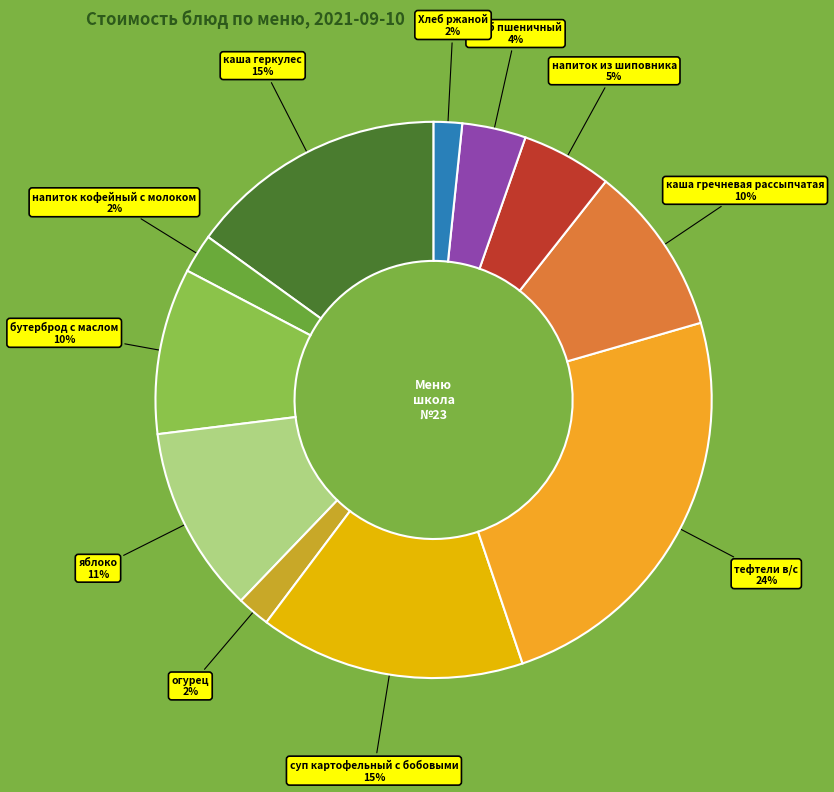

Which has a higher value, Хлеб ржаной or яблоко?

яблоко